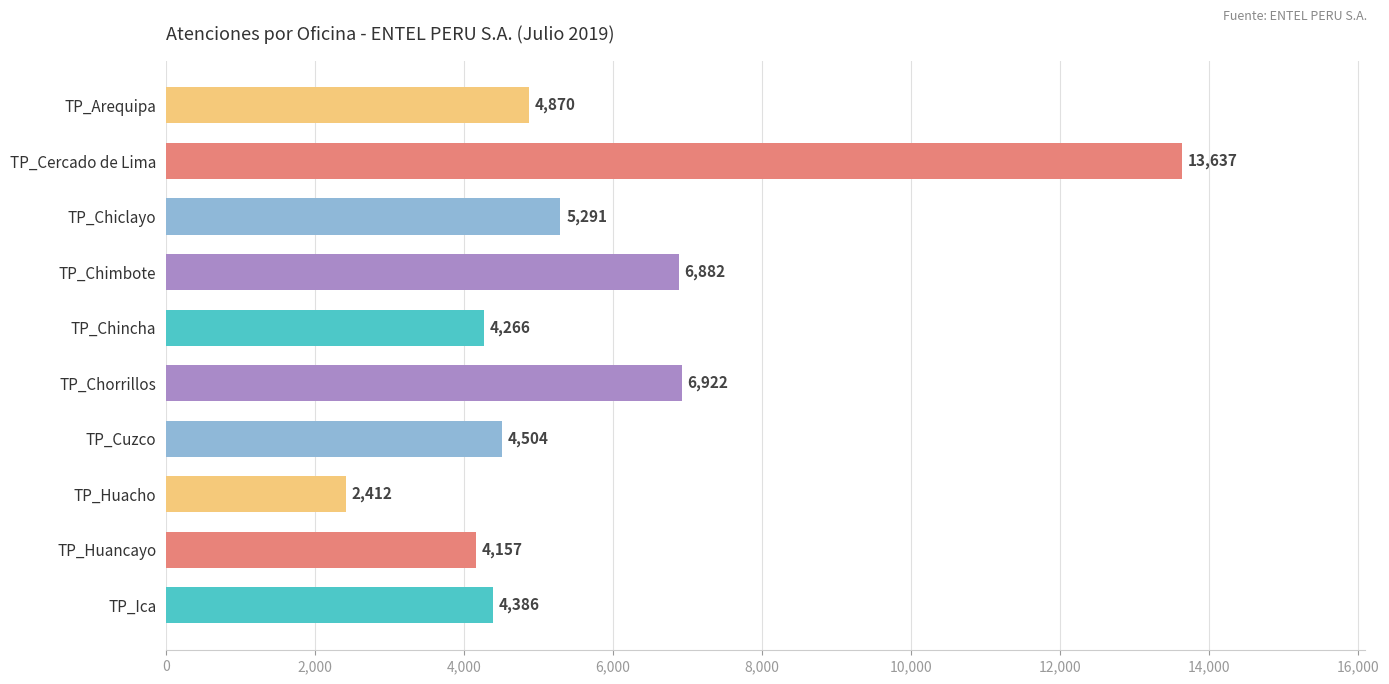

What is the difference between the maximum and minimum values?

11225